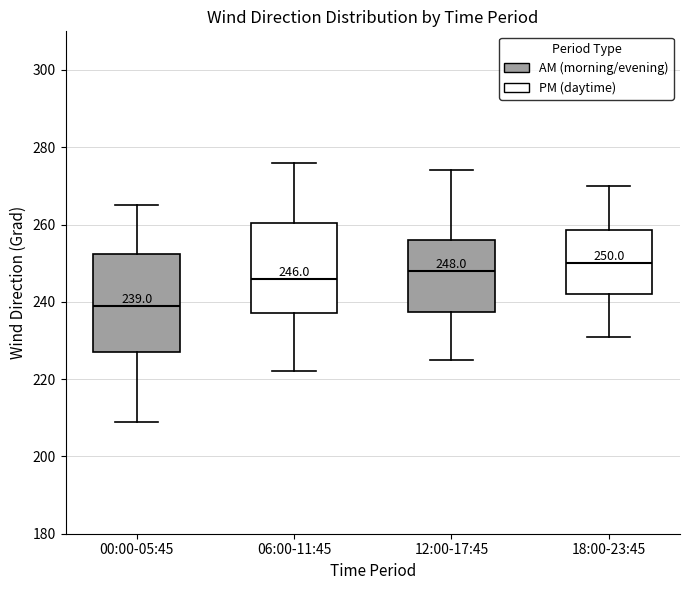

Which box has the lowest median line?

00:00-05:45